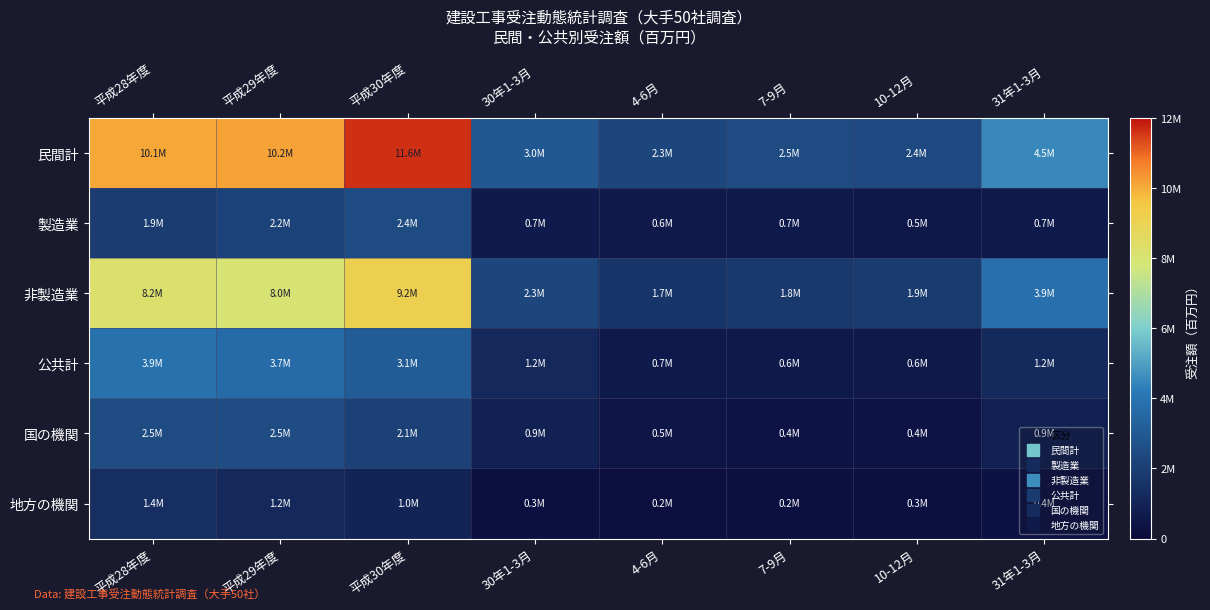

What is the spread (max minus min) of values at 平成30年度?

10619274.9